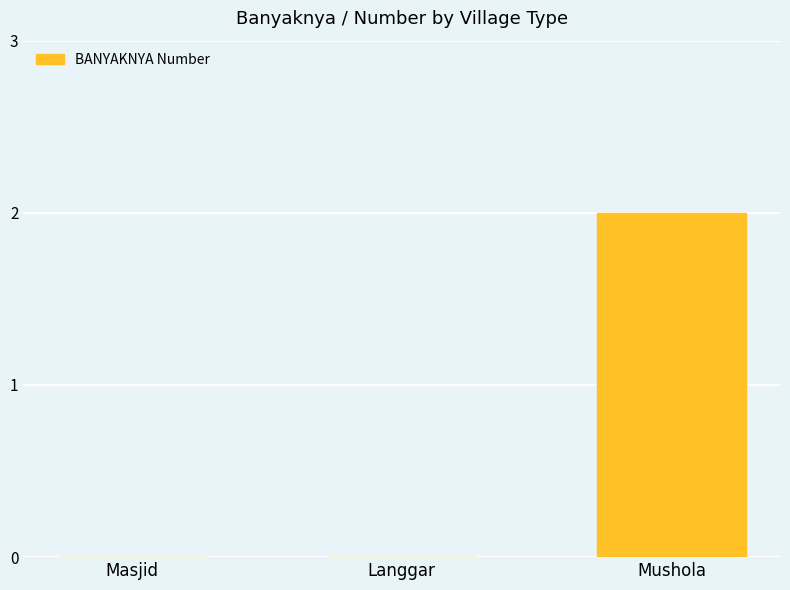

True or false: the data shows 1 at Masjid.

False